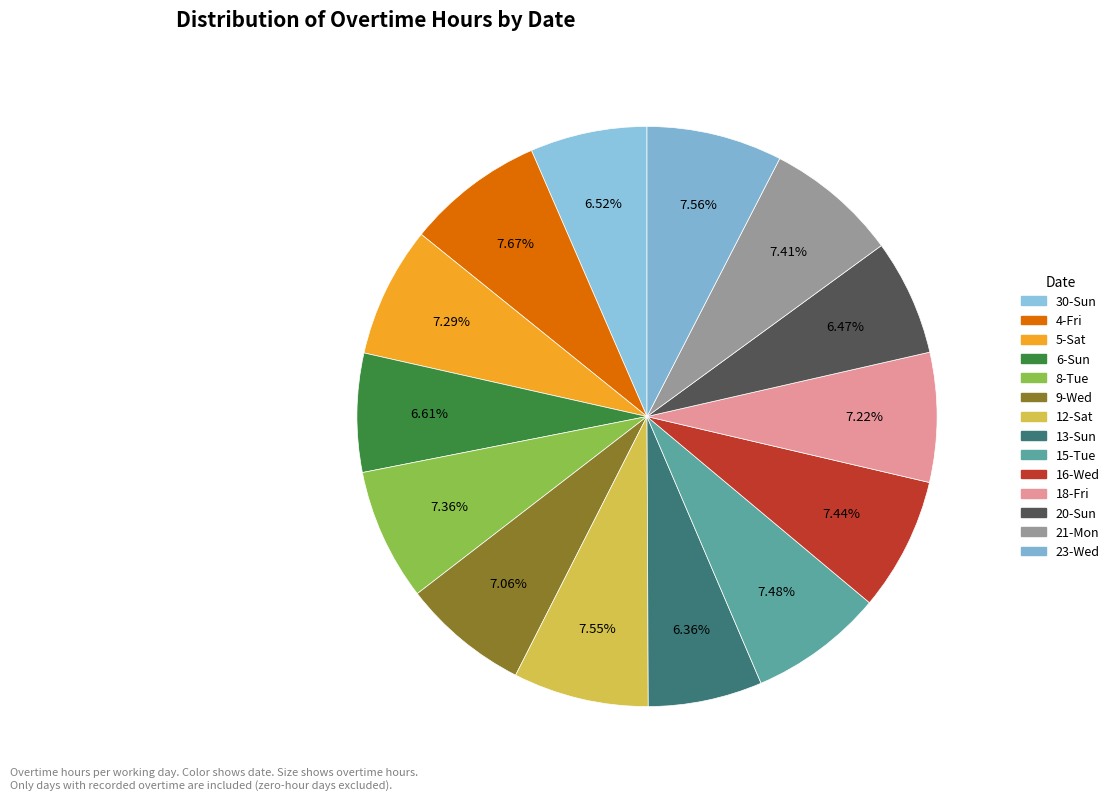

True or false: 16-Wed accounts for 7% of the total.

True